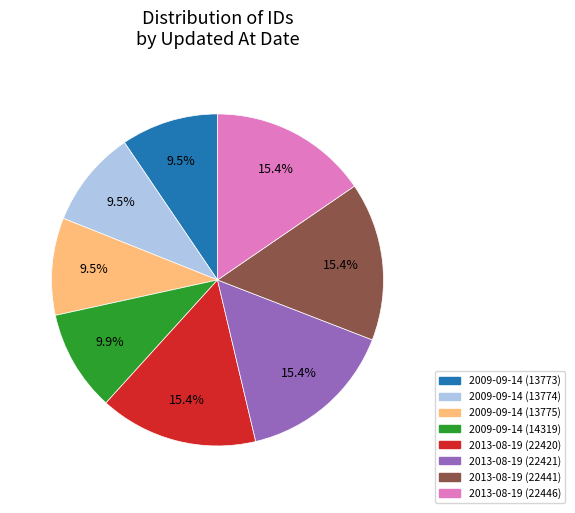

To the nearest percent, what is the average slice percentage?

12%